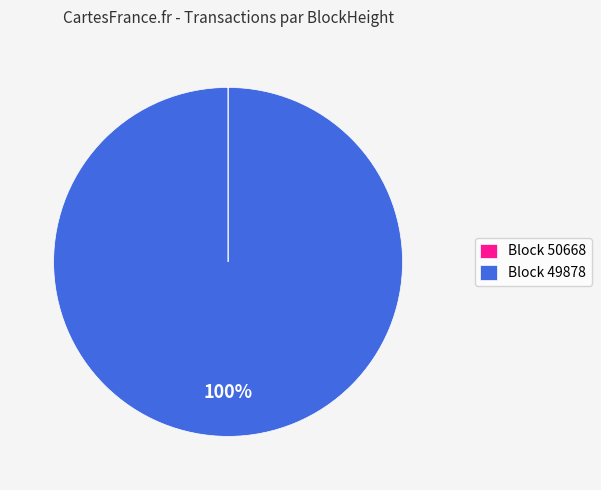

Which category has the biggest portion of the pie?

Block 49878